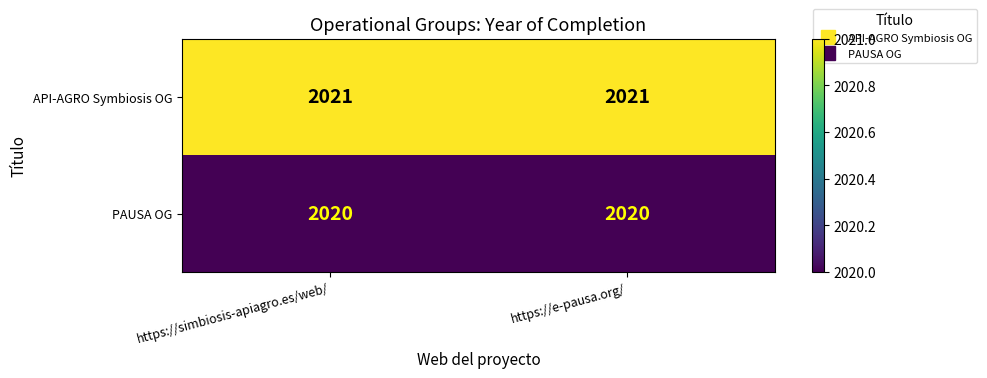

What is the maximum value shown in the chart?

2021